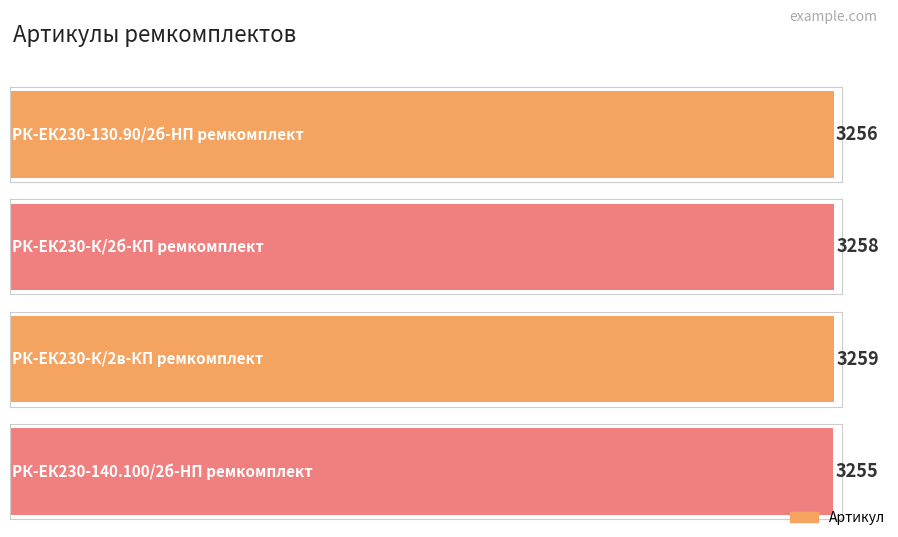

How many values are between 3256 and 3259?

3